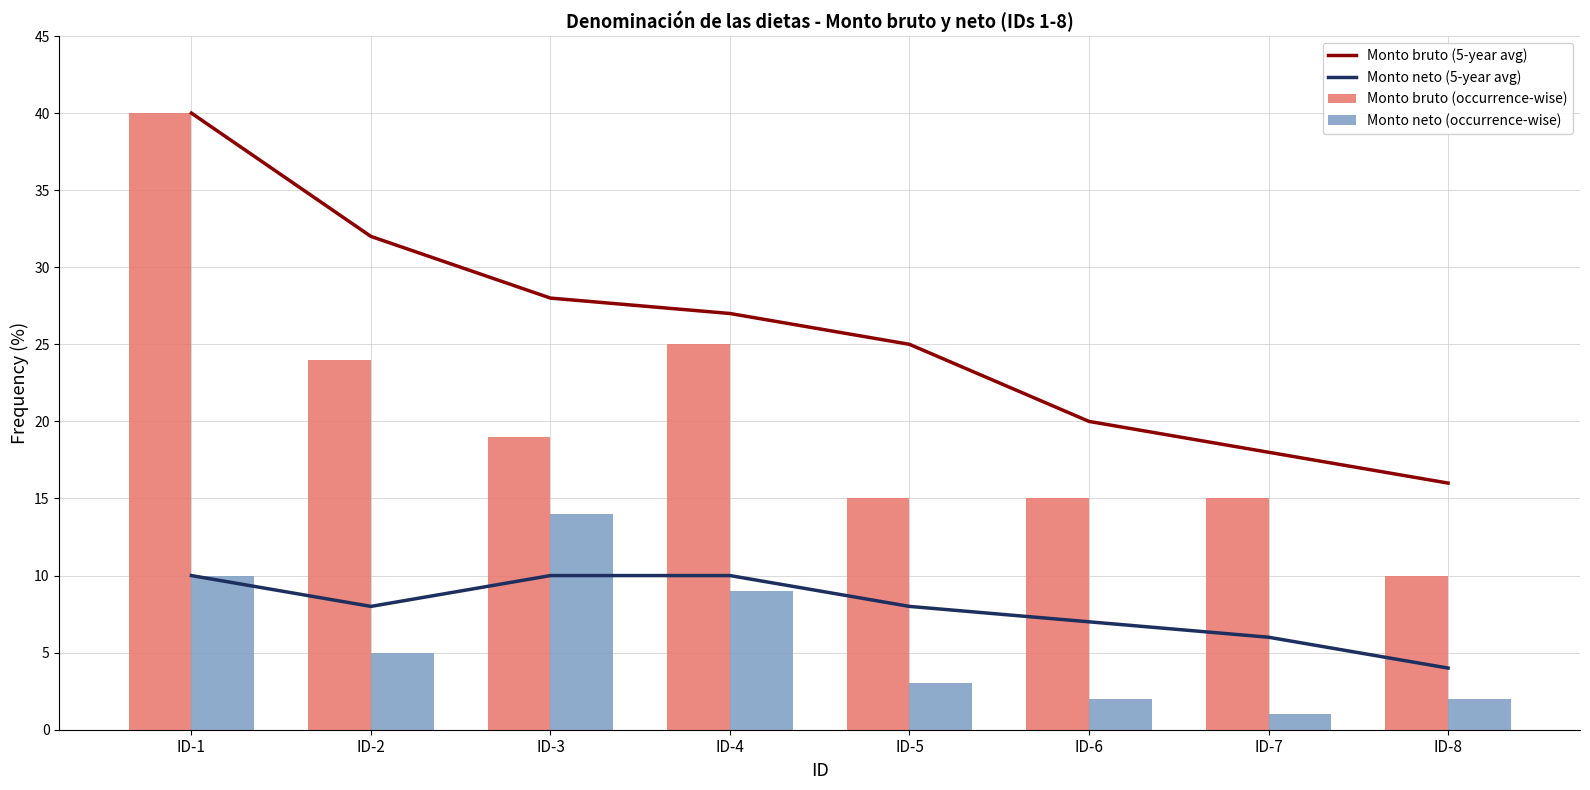

What is the average value of the Monto neto (5-year avg) series?

8